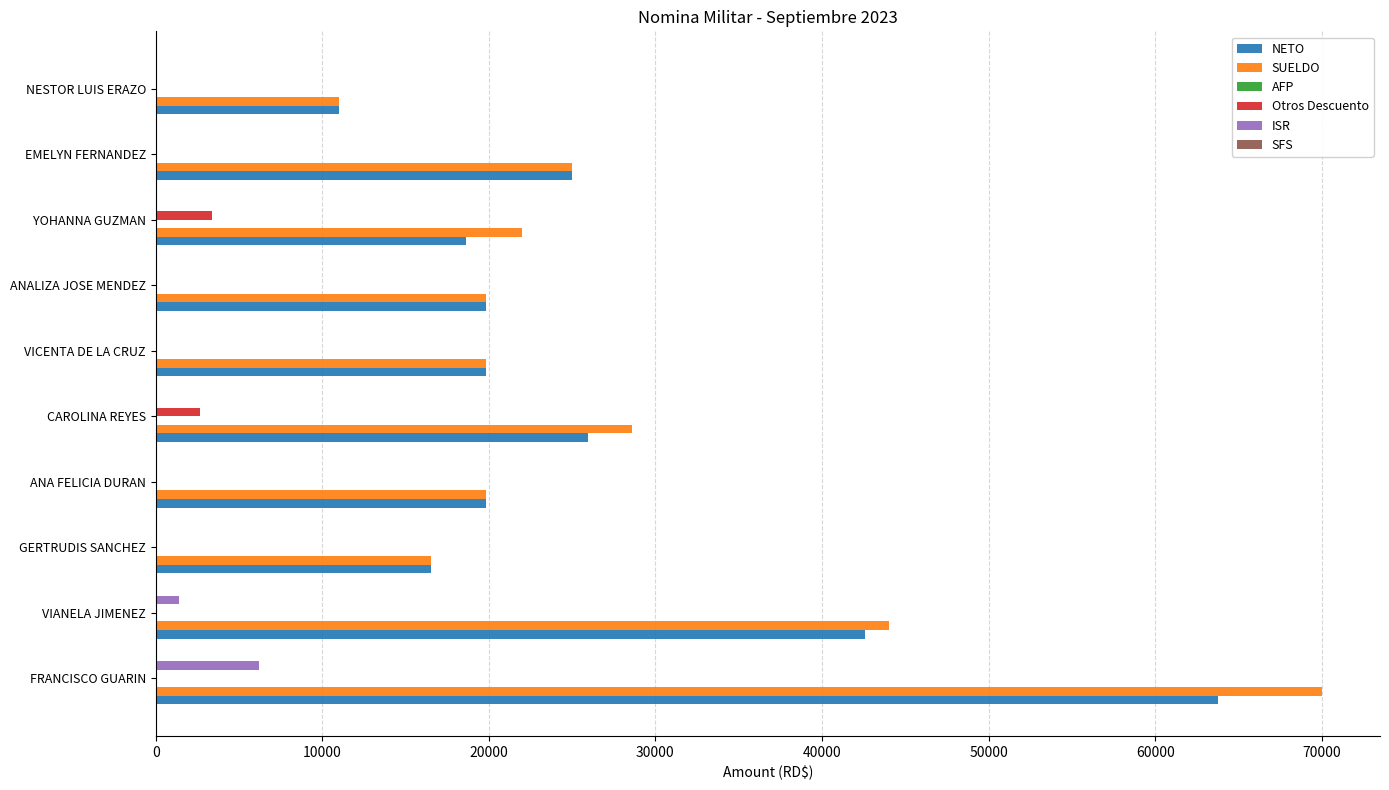

Which category has the highest value in the NETO series?

FRANCISCO GUARIN